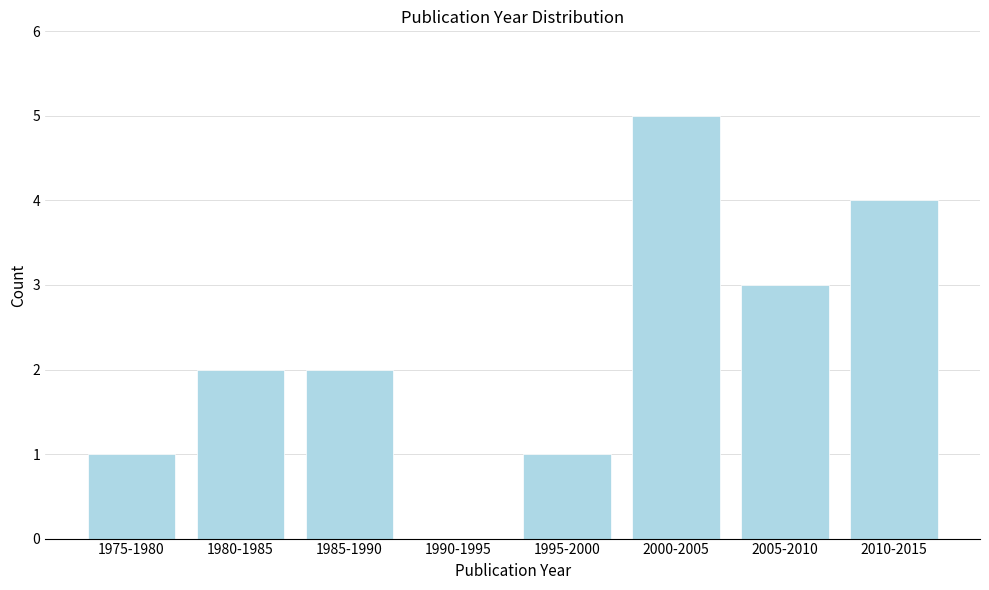

Reading right to left, extract all data points from this chart.

2010-2015=4	2005-2010=3	2000-2005=5	1995-2000=1	1990-1995=0	1985-1990=2	1980-1985=2	1975-1980=1